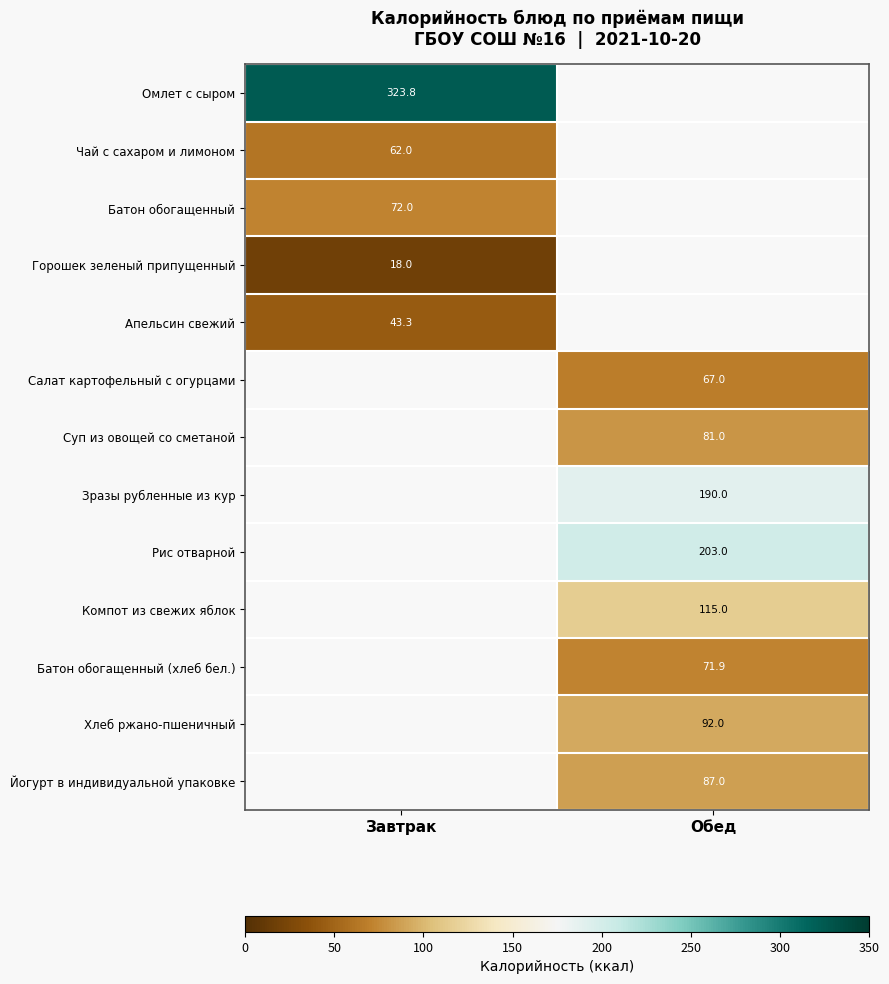

Is the value of Горошек зеленый припущенный at Завтрак greater than the value of Йогурт в индивидуальной упаковке at Обед?

No